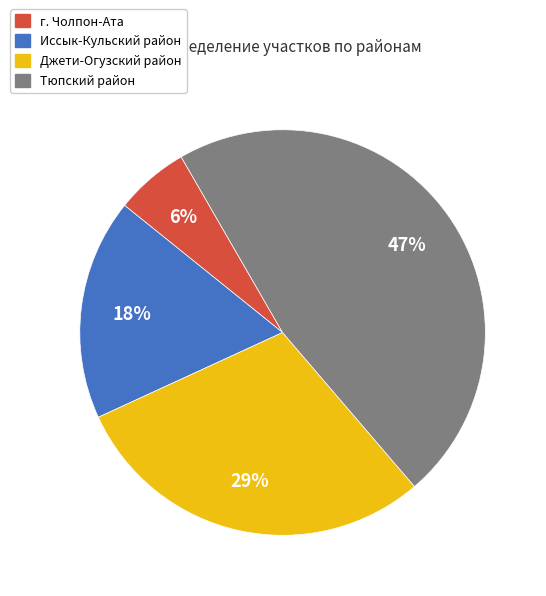

To the nearest percent, what is the difference between the largest and smallest slice percentages?

41%